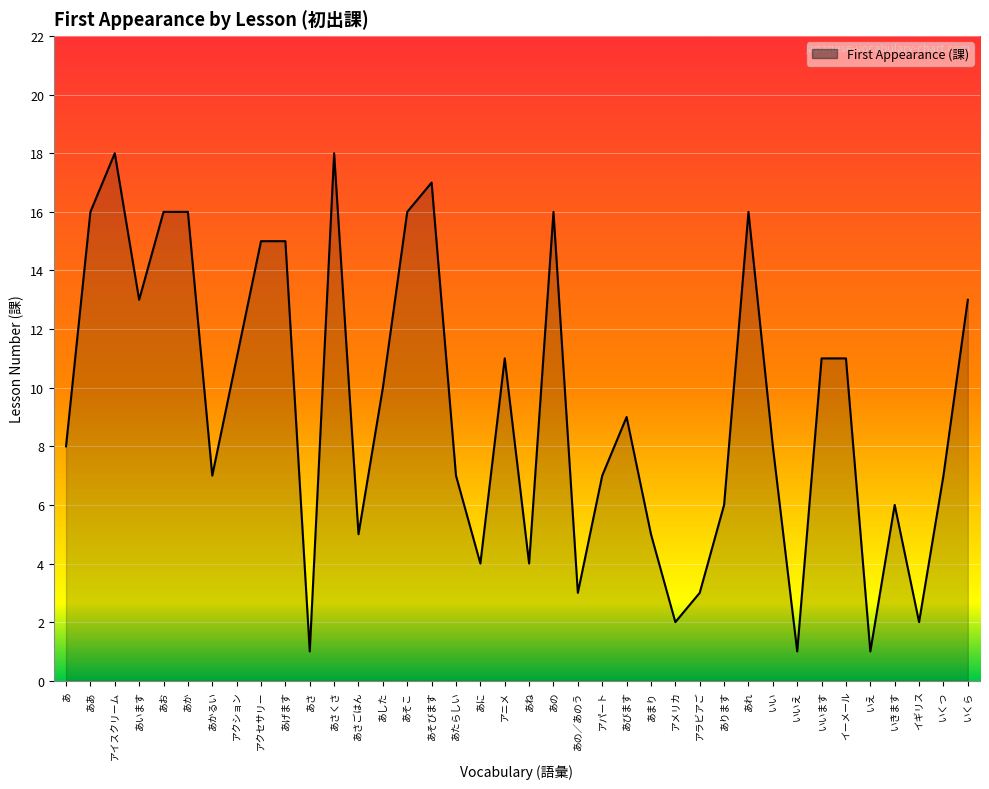

What is the difference between the maximum and minimum values?

17